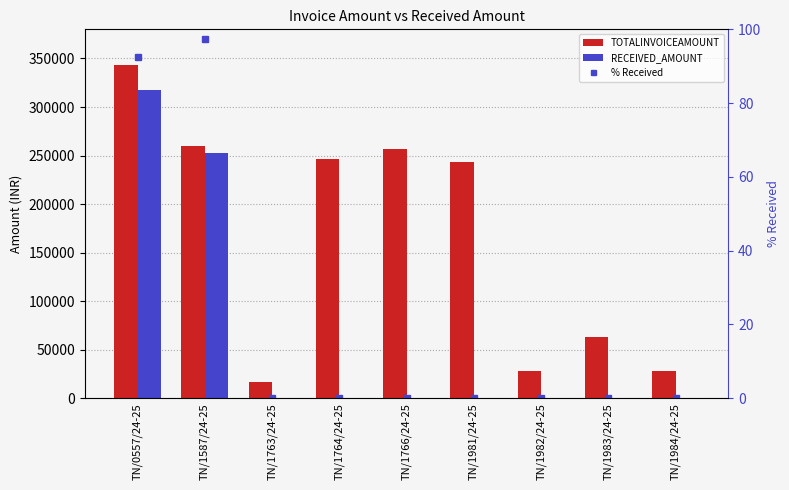

Reading left to right, transcribe all the data shown in this chart.

TOTALINVOICEAMOUNT: TN/0557/24-25=343693.0	TN/1587/24-25=259325.0	TN/1763/24-25=16575.0	TN/1764/24-25=246039.0	TN/1766/24-25=257010.0	TN/1981/24-25=243395.0	TN/1982/24-25=27595.0	TN/1983/24-25=63588.0	TN/1984/24-25=28297.0
RECEIVED_AMOUNT: TN/0557/24-25=317754.4	TN/1587/24-25=252420.5	TN/1763/24-25=0.0	TN/1764/24-25=0.0	TN/1766/24-25=0.0	TN/1981/24-25=0.0	TN/1982/24-25=0.0	TN/1983/24-25=0.0	TN/1984/24-25=0.0
% Received: TN/0557/24-25=92.5	TN/1587/24-25=97.3	TN/1763/24-25=0.0	TN/1764/24-25=0.0	TN/1766/24-25=0.0	TN/1981/24-25=0.0	TN/1982/24-25=0.0	TN/1983/24-25=0.0	TN/1984/24-25=0.0